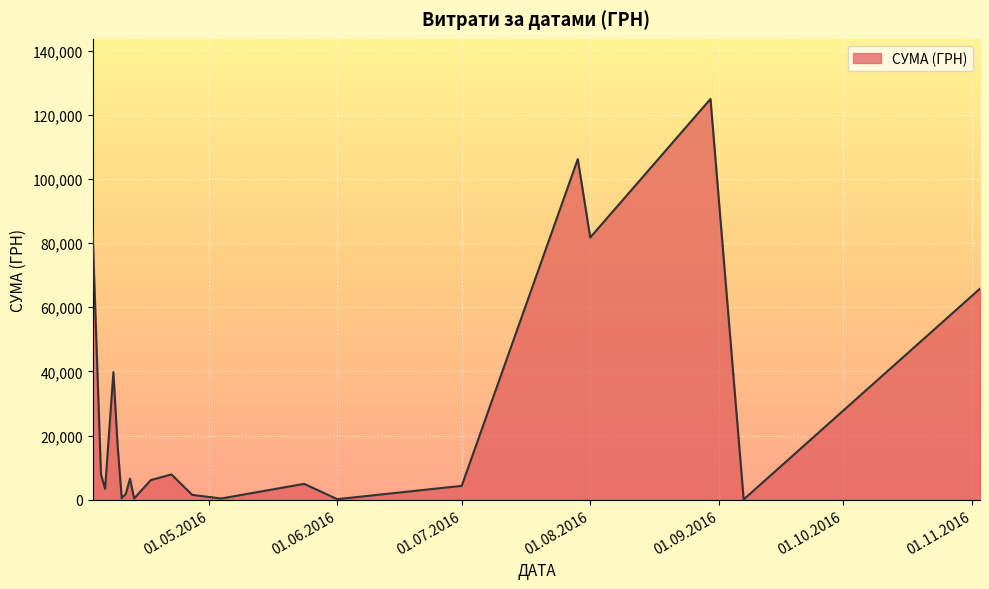

What is the maximum value shown in the chart?

124904.8